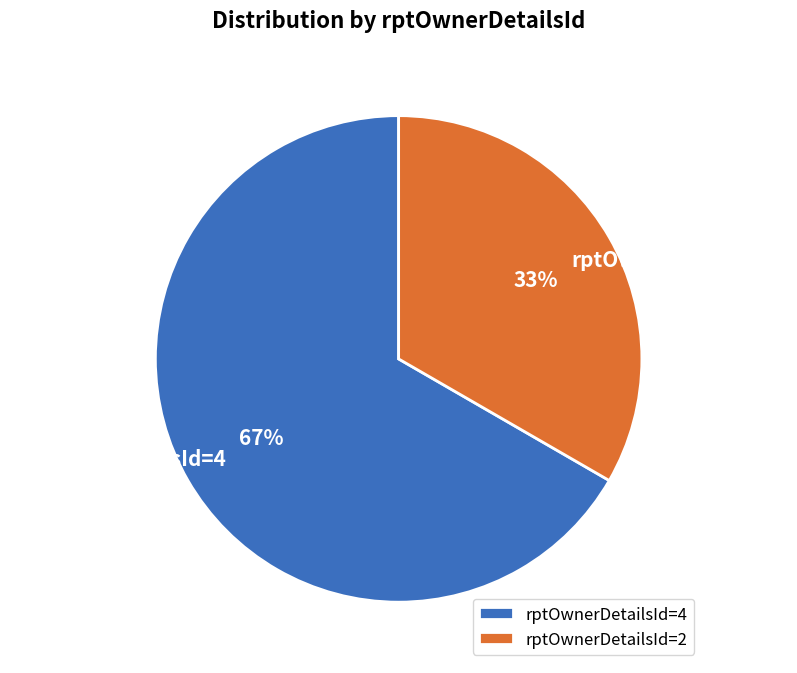

Combined, do rptOwnerDetailsId=4 and rptOwnerDetailsId=2 account for over 50%?

Yes